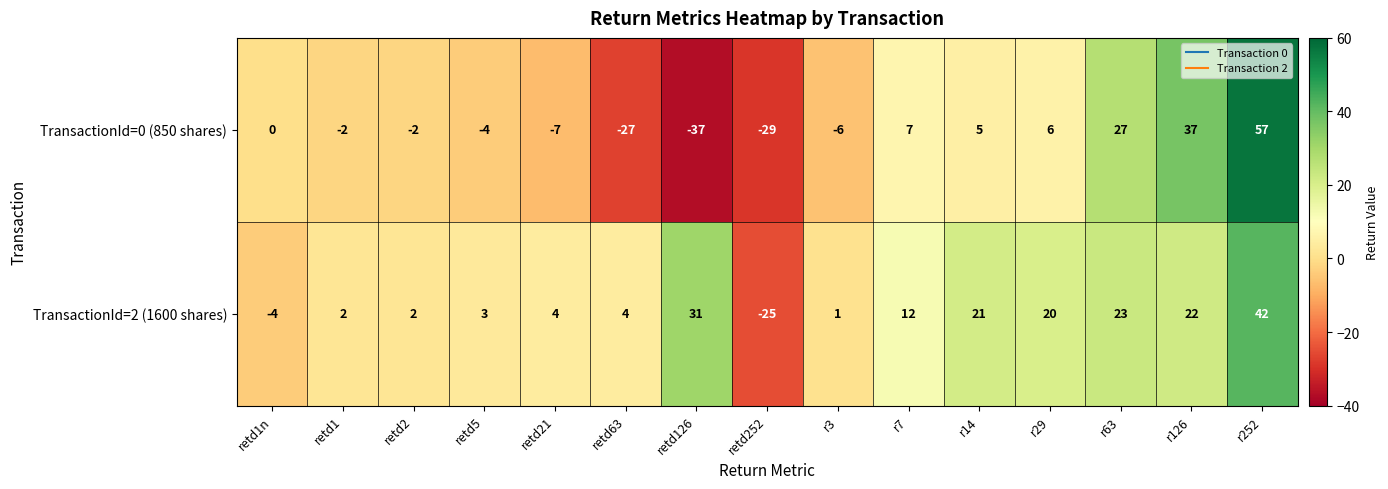

List the series in order of their peak value, highest first.

TransactionId=0 (850 shares), TransactionId=2 (1600 shares)